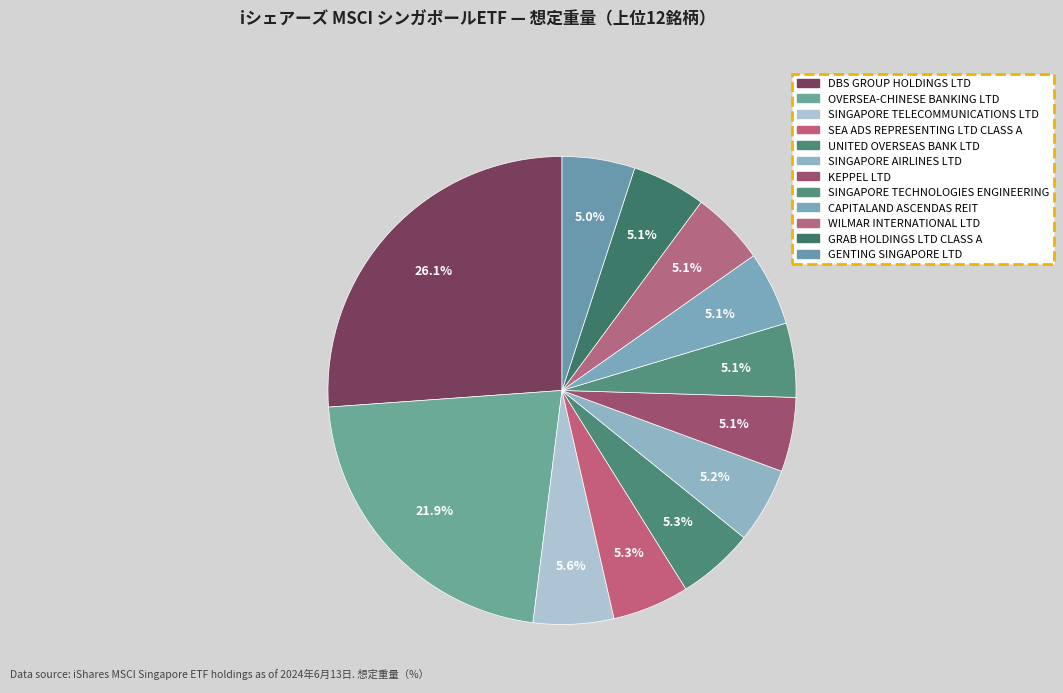

Combined, what portion of the pie is SINGAPORE AIRLINES LTD and GENTING SINGAPORE LTD?

10.2%